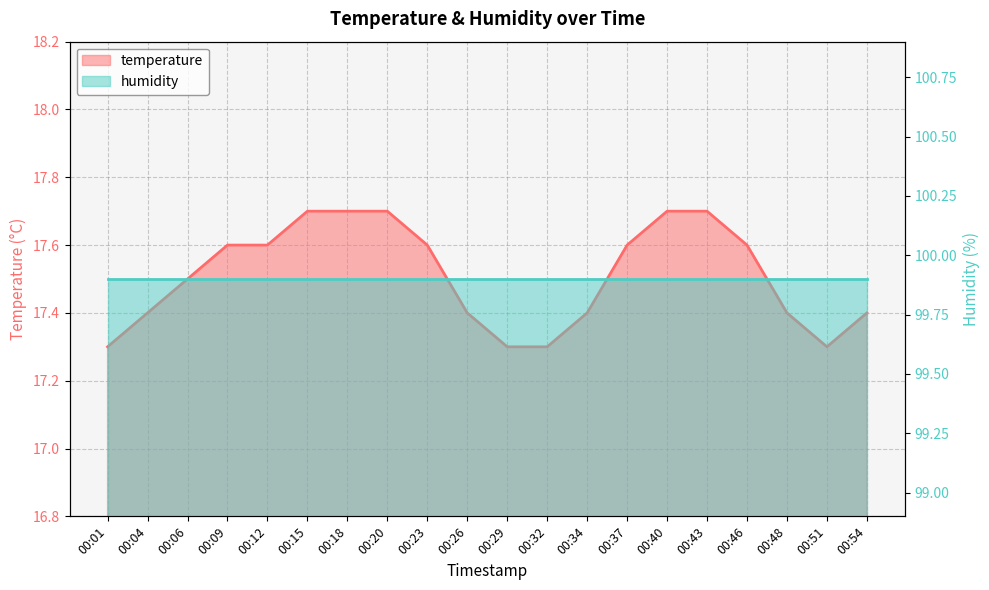

What is the change in value from 00:01 to 00:06?

+0.2